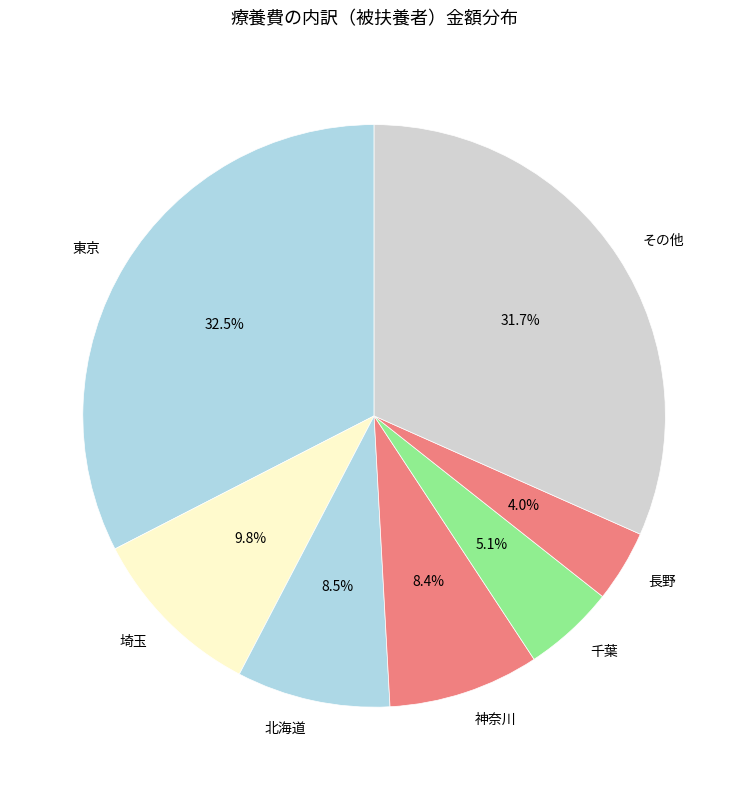

Which category has the biggest portion of the pie?

東京